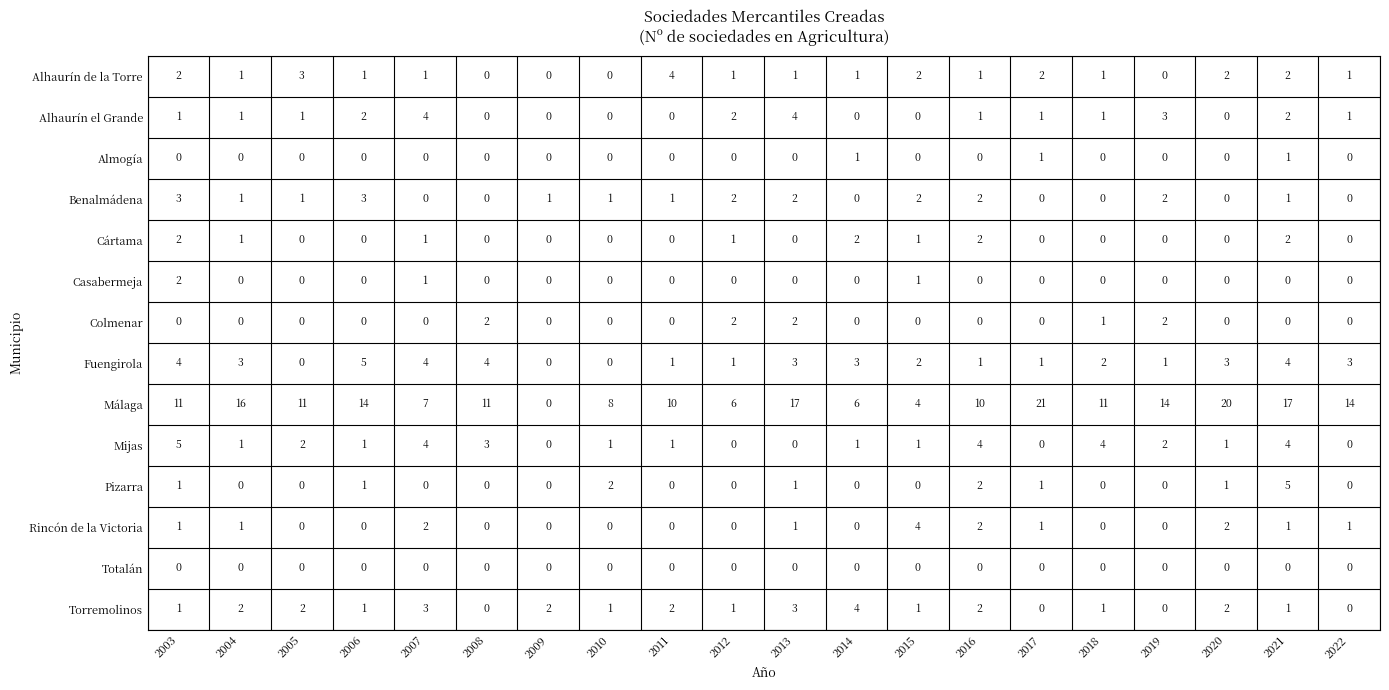

Rank the categories by Alhaurín de la Torre value from highest to lowest.

8, 2, 0, 12, 14, 17, 18, 1, 3, 4, 9, 10, 11, 13, 15, 19, 5, 6, 7, 16